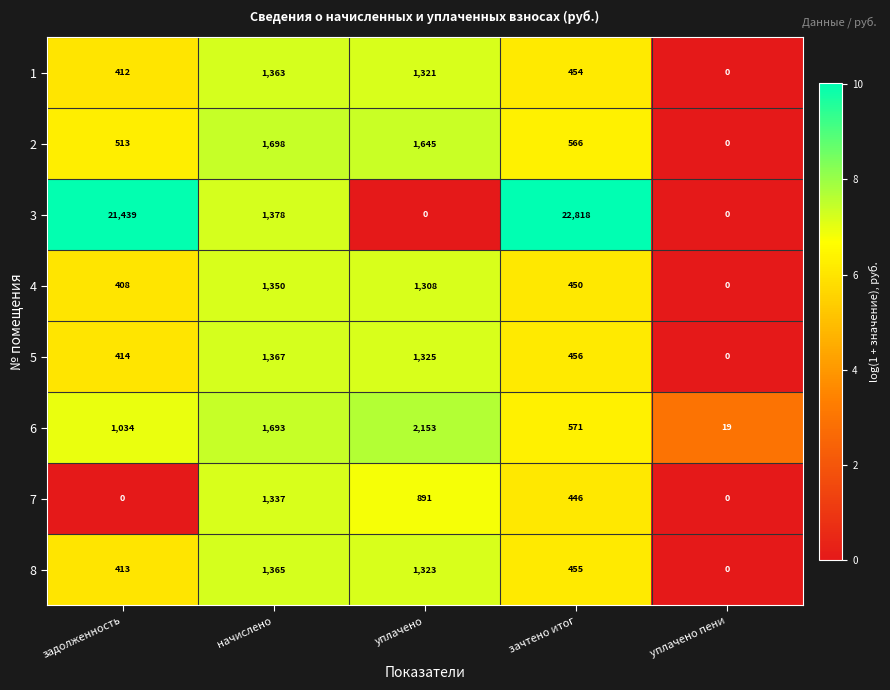

What is the sum of the 6 values at начислено and уплачено пени?

1712